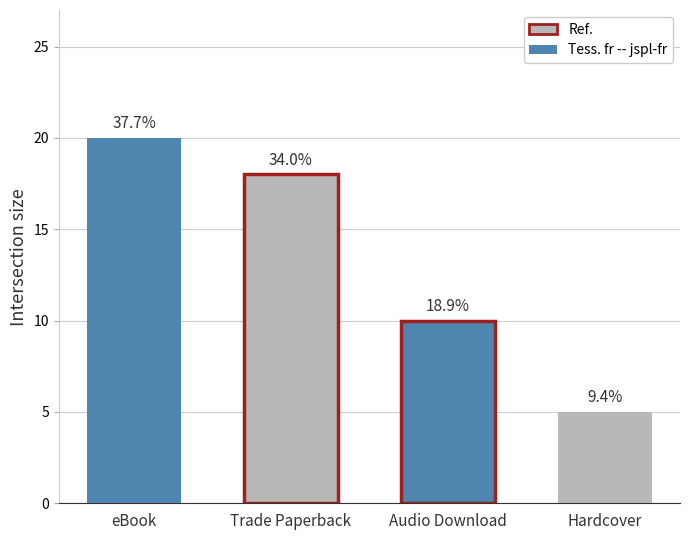

Reading left to right, list all the values displayed in this chart.

eBook=20	Trade Paperback=18	Audio Download=10	Hardcover=5